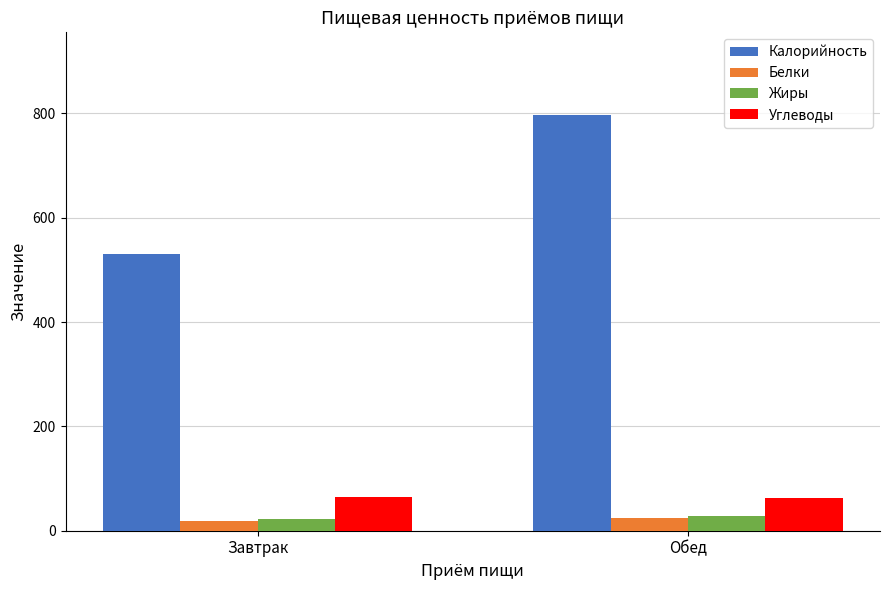

What is the label of the 2nd bar from the right?

Завтрак